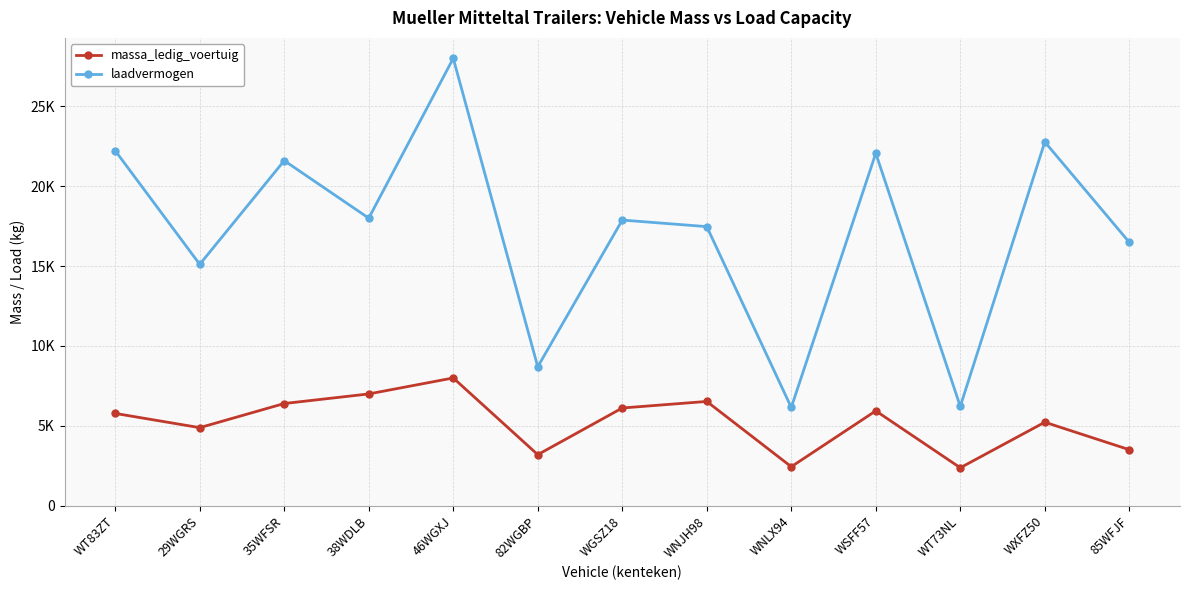

What is the difference between the laadvermogen values at WNLX94 and 35WFSR?

15445